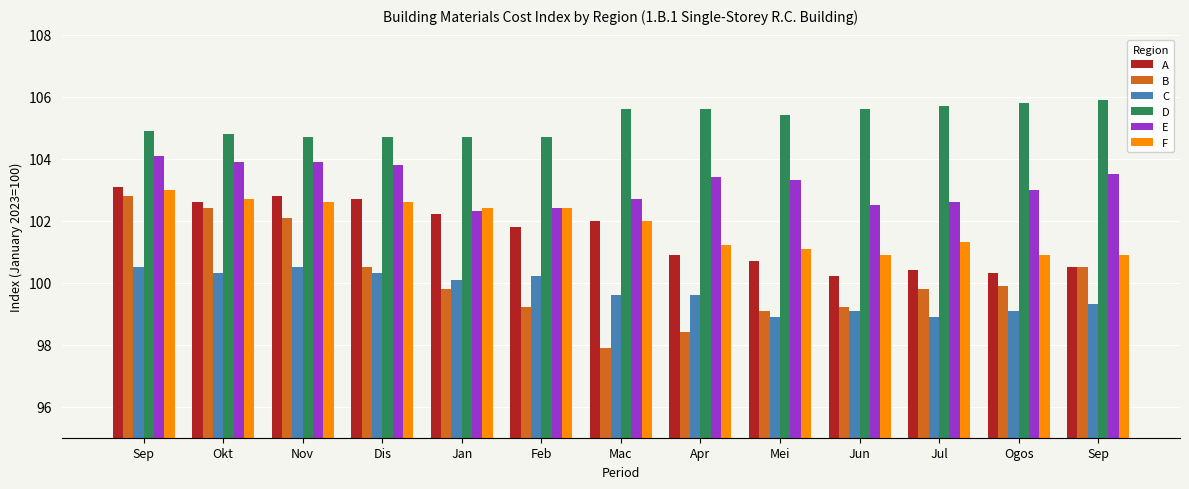

How many series are shown in this chart?

6